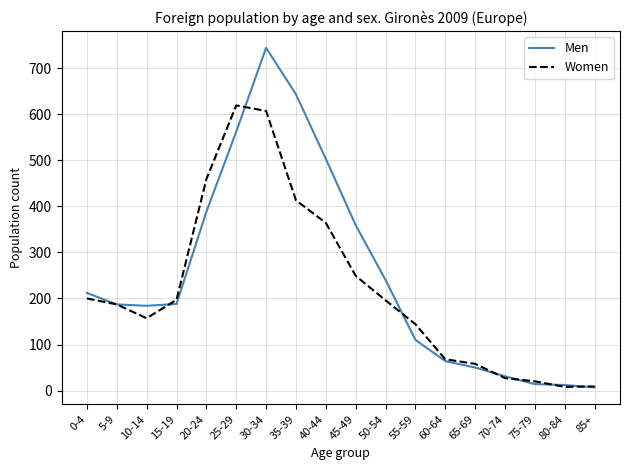

How many values in the Women series are below 196?

9